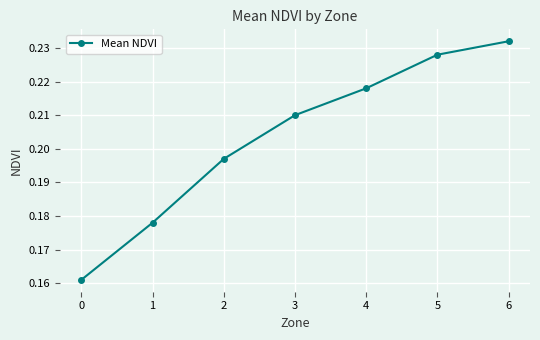

How many lines are shown in the chart?

1